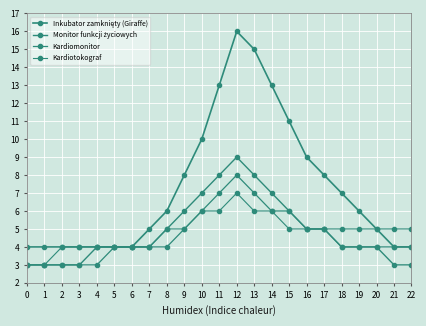

Does the chart have visible grid lines?

Yes